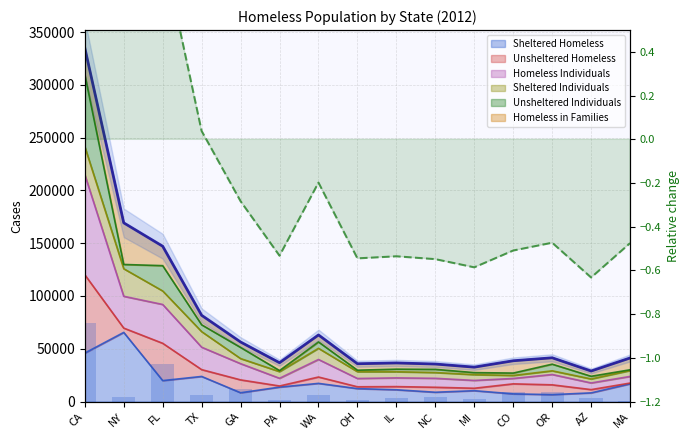

Which has a higher value, MA or CO?

MA